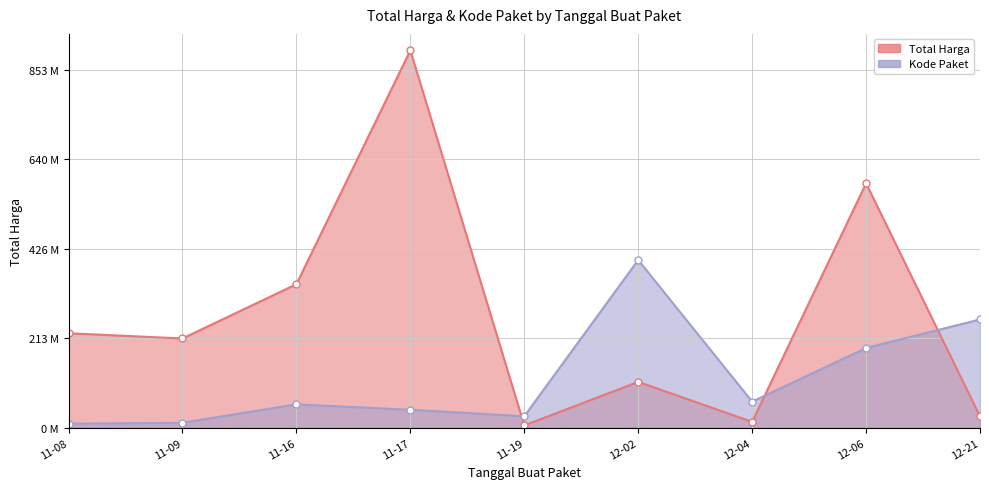

True or false: Total Harga has a value of 797667156.6 at 12-06.

False